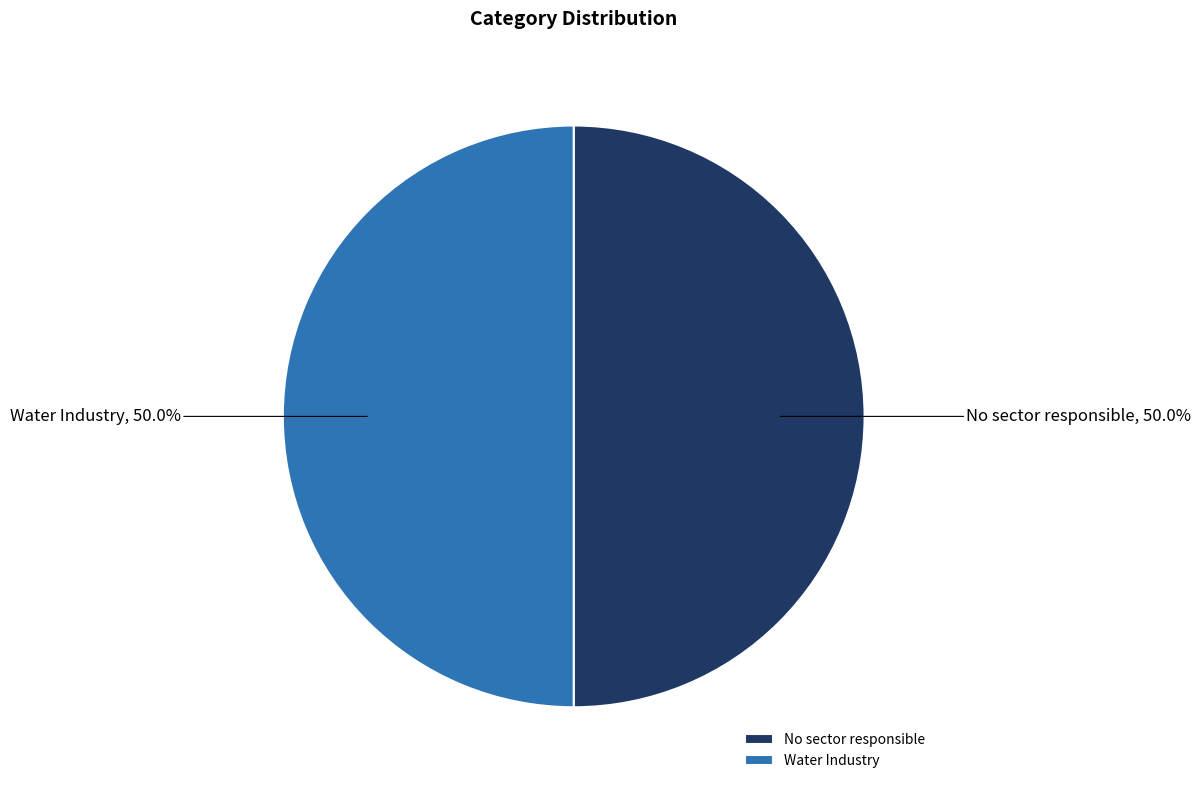

Is it true that Water Industry is 50% of the pie?

True